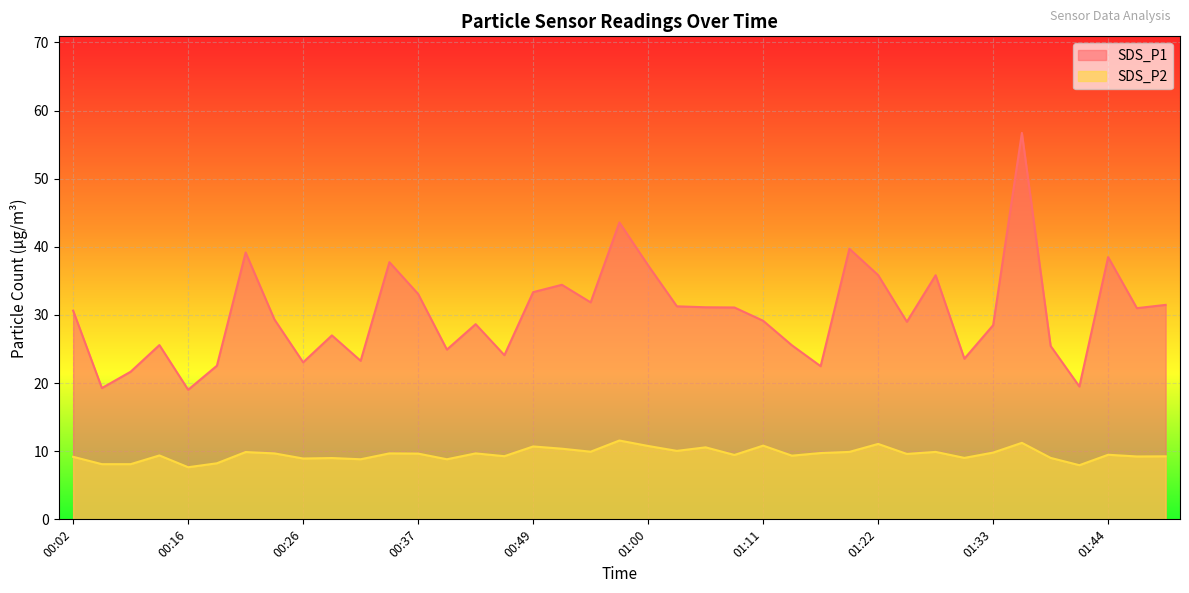

Which series has the largest range (max minus min)?

SDS_P1